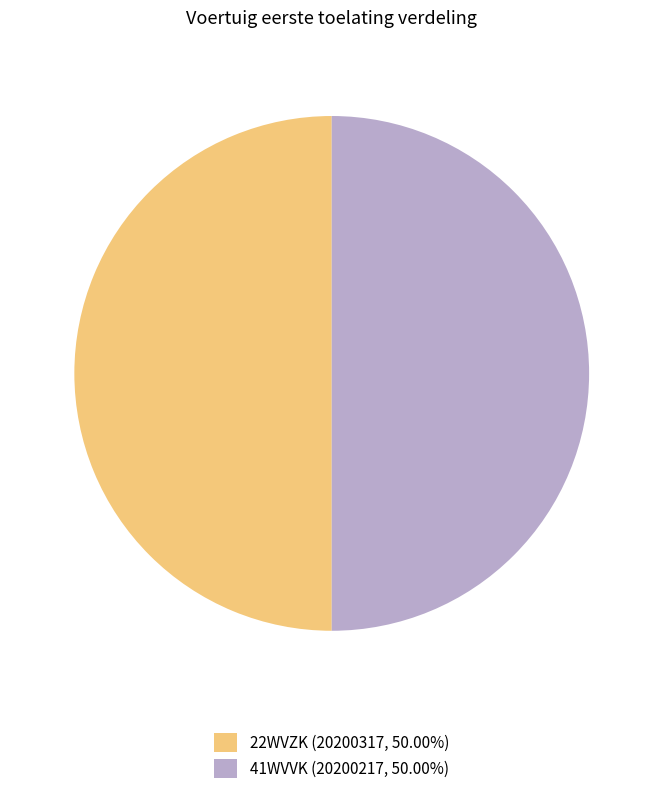

Combined, do 41WVVK (20200217, 50.00%) and 22WVZK (20200317, 50.00%) account for over 50%?

Yes